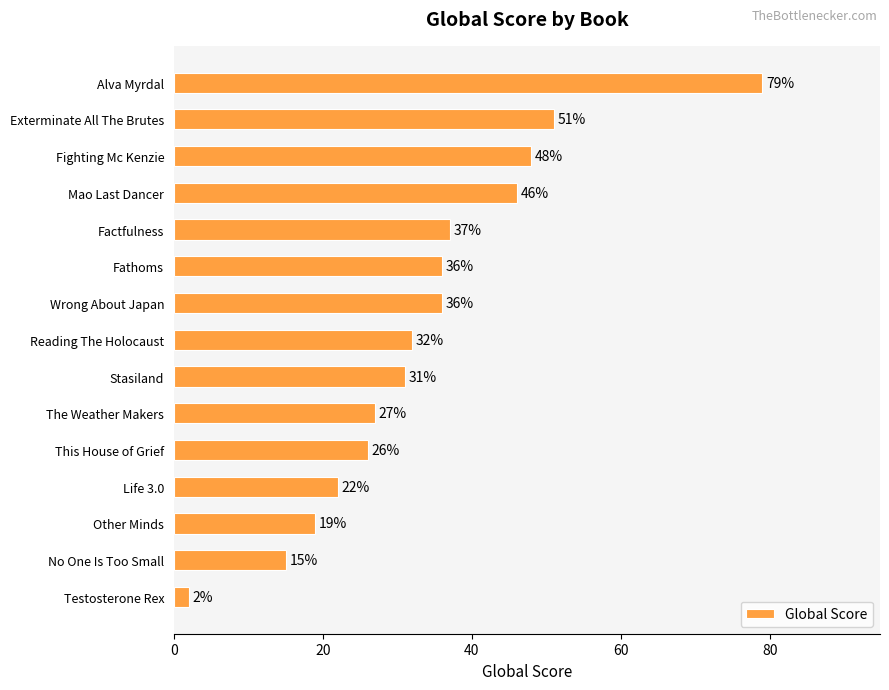

What position from the bottom is Wrong About Japan?

9